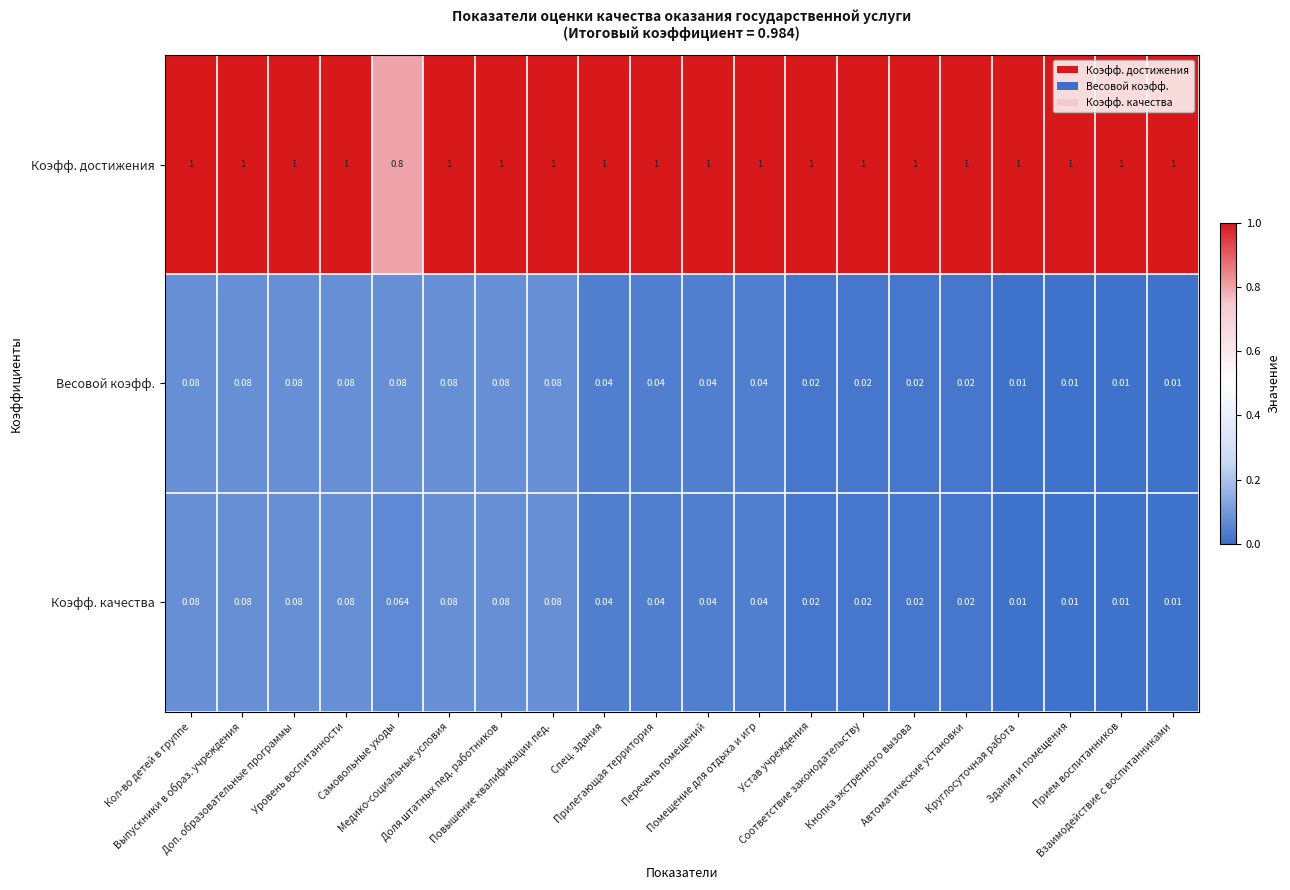

Which series has the largest range (max minus min)?

Коэфф. достижения